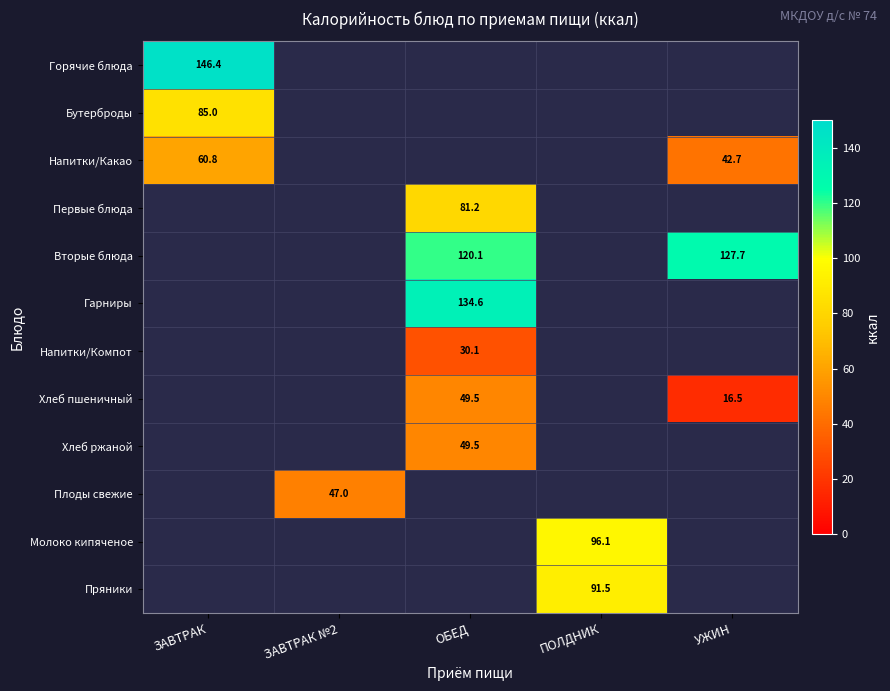

At which category does the chart reach its minimum across all series?

УЖИН